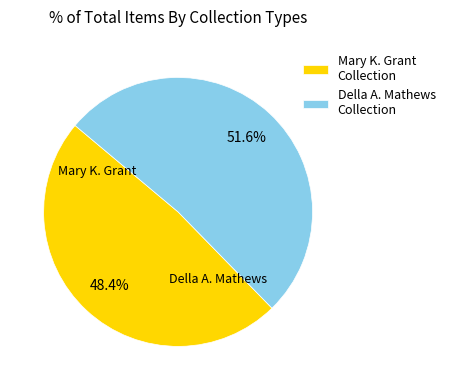

Between Mary K. Grant Collection and Della A. Mathews Collection, which is larger?

Della A. Mathews Collection